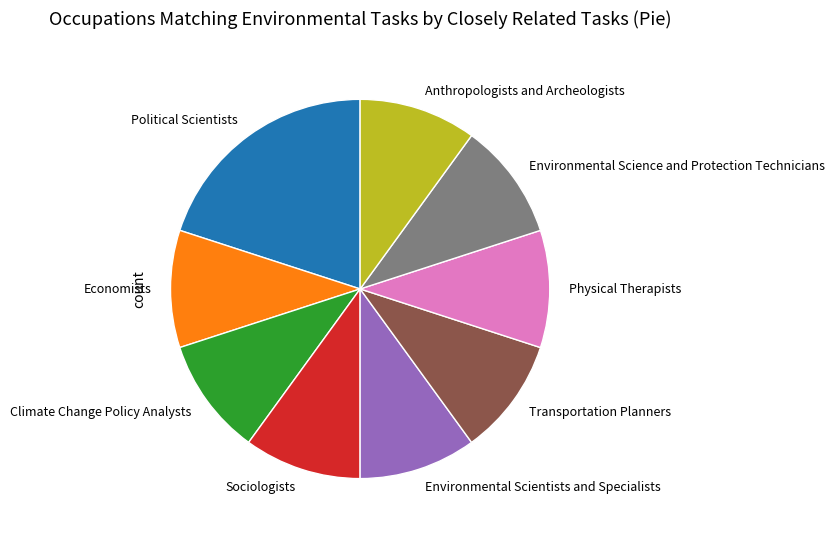

Do Transportation Planners and Physical Therapists together represent more than half of the pie?

No